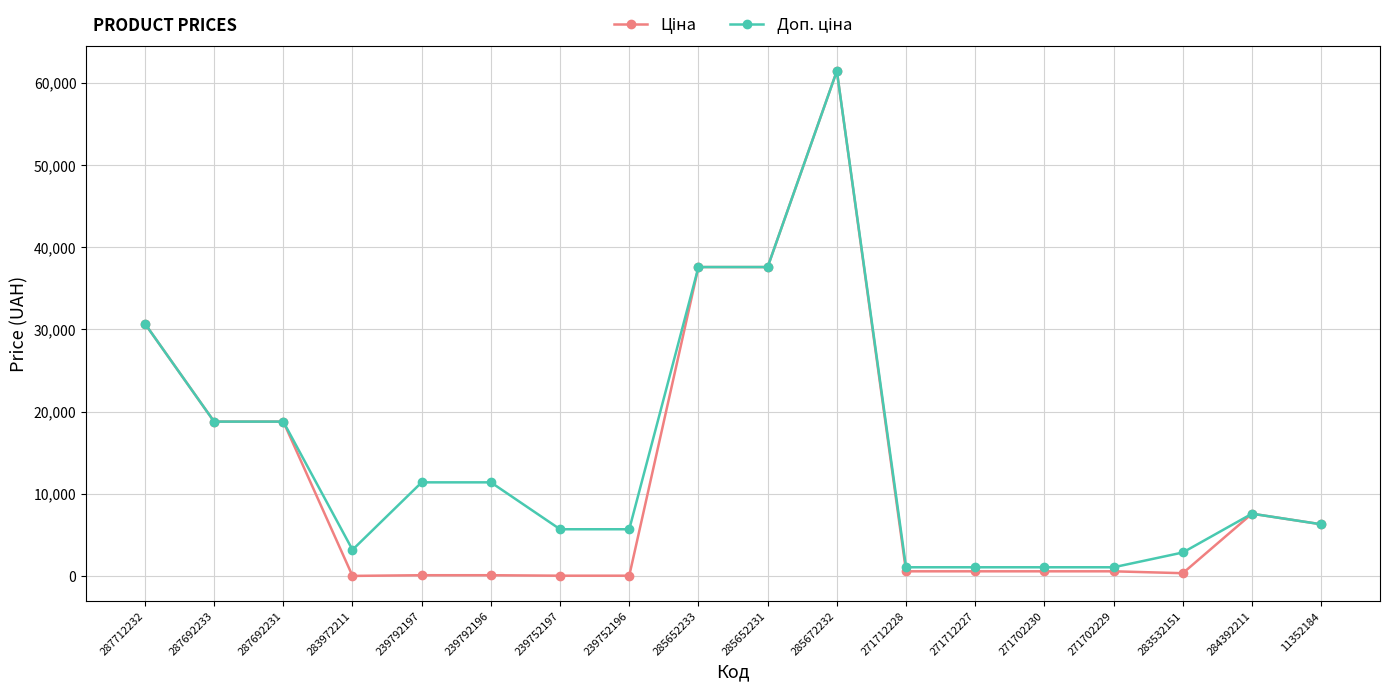

What is the difference between the highest and lowest values at 271712228?

491.7